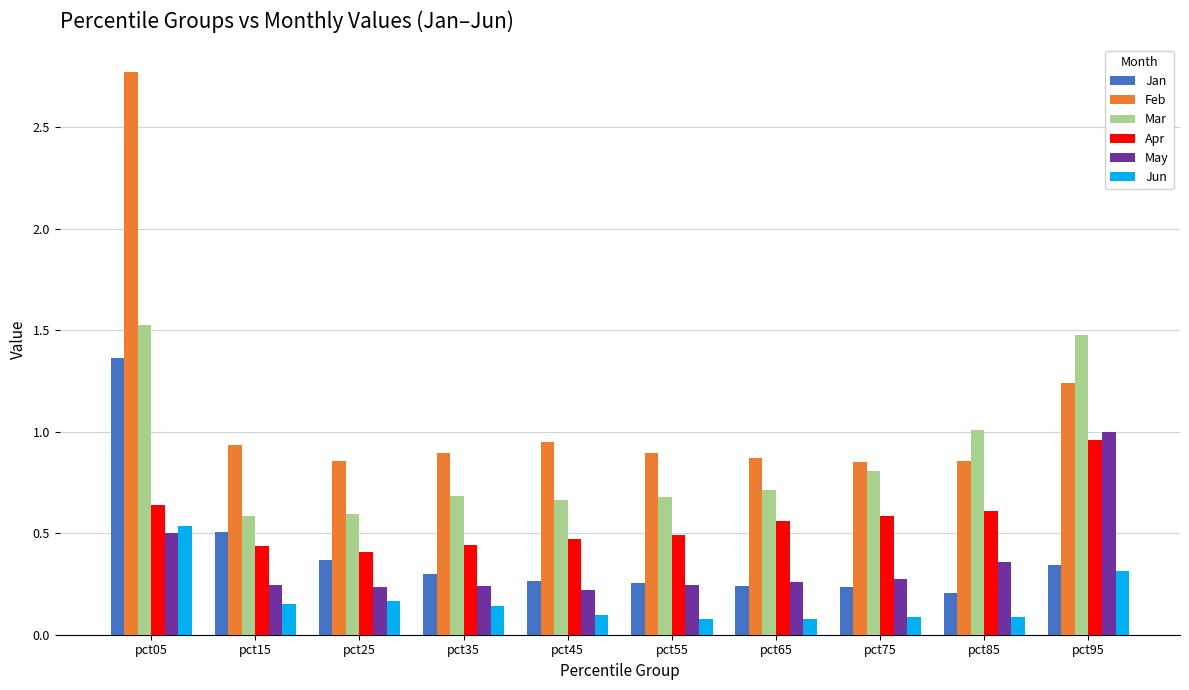

At which category is the sum across all series the highest?

pct05